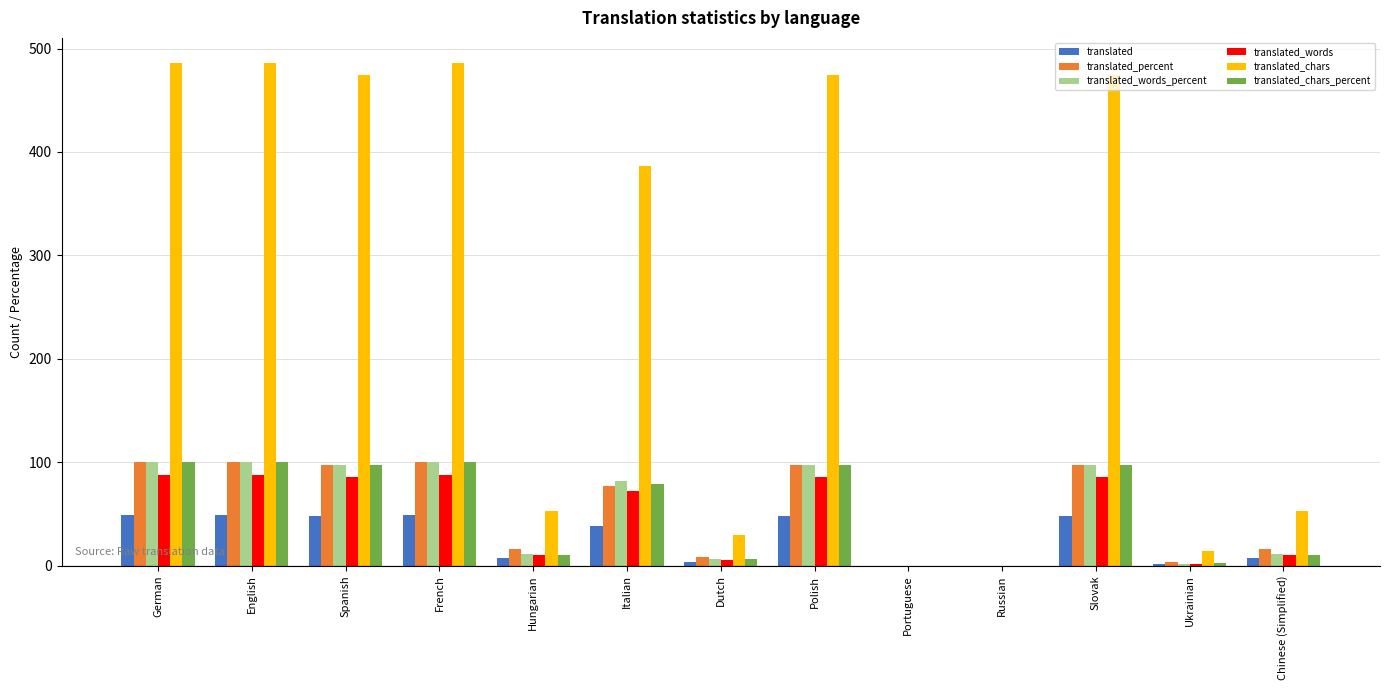

Is it true that translated_chars_percent equals 10.9 at Chinese (Simplified)?

True